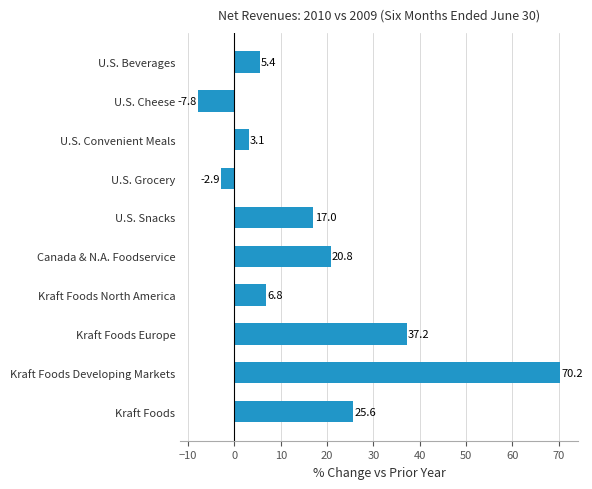

Which label corresponds to the largest value in the chart?

Kraft Foods Developing Markets